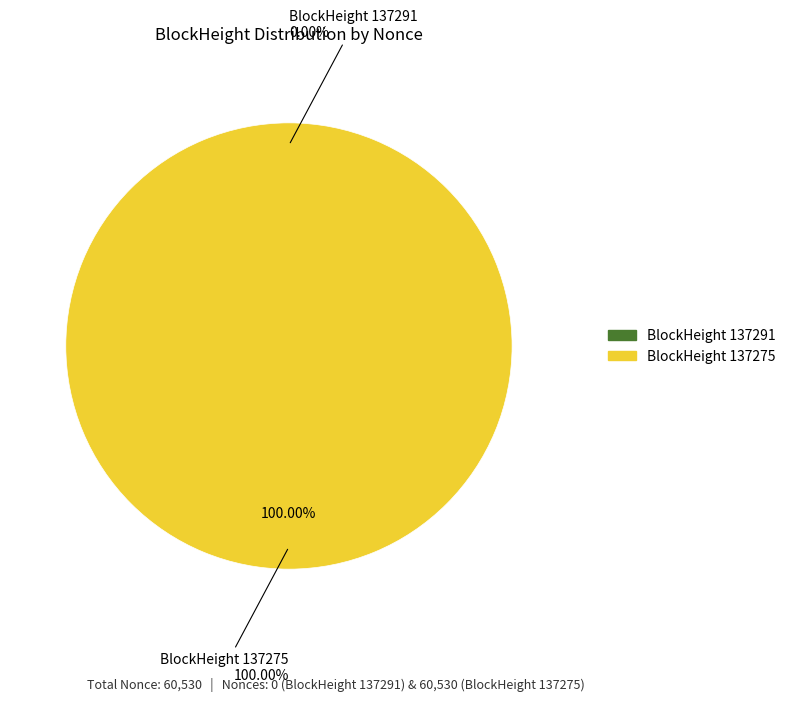

How many slices are in this pie chart?

2